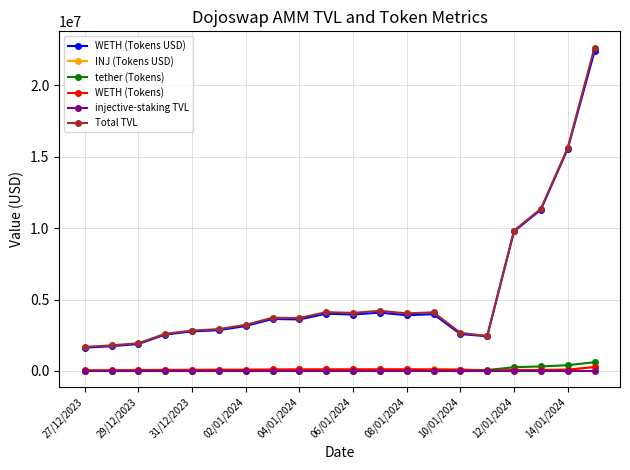

What is the greatest value displayed?

22651073.0